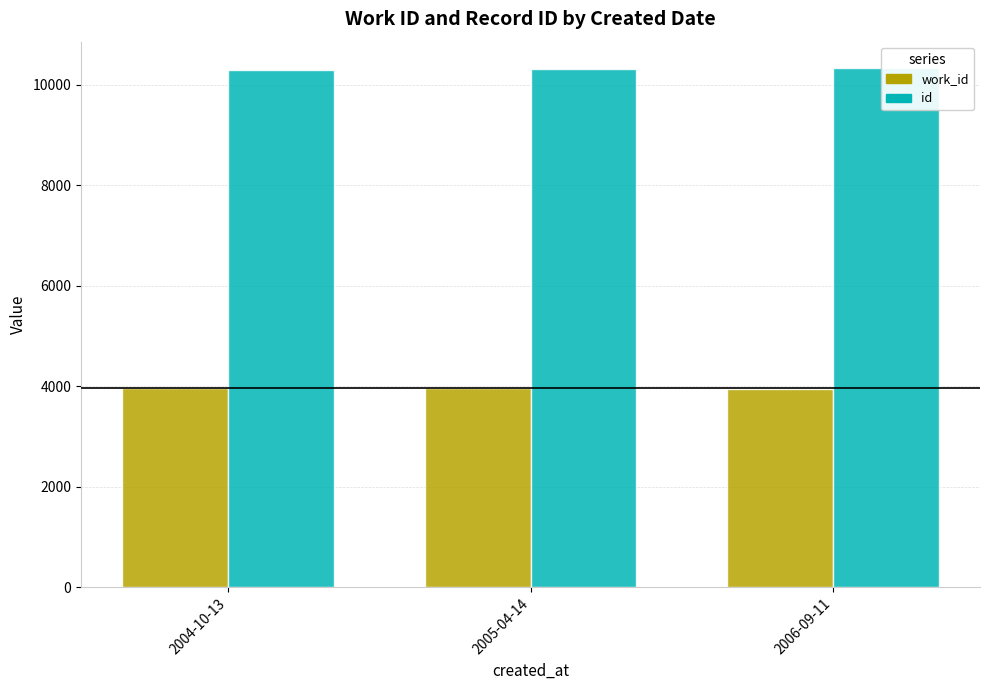

At how many categories does at least one series exceed 9612?

3